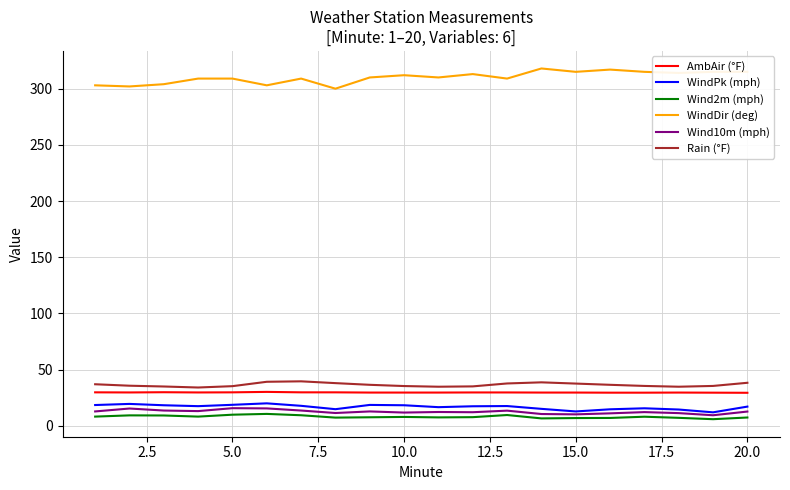

What is the maximum value for WindPk (mph)?

19.9